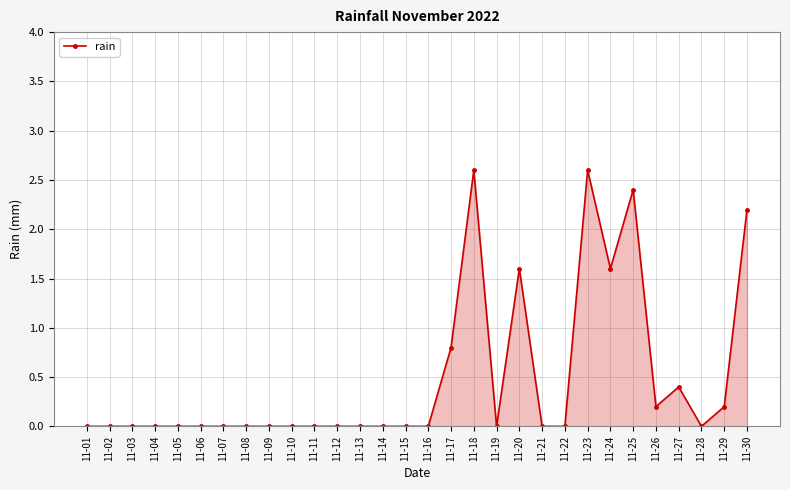

True or false: there are more than 0 points higher than both neighbors.

True